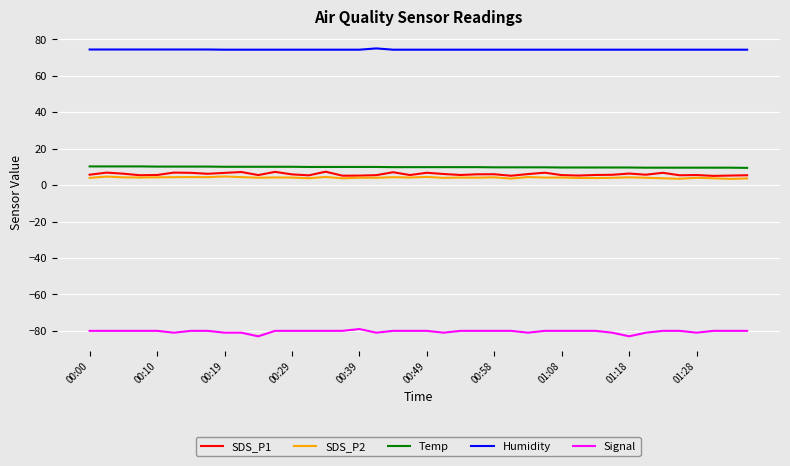

What is the lowest value of the Temp series?

9.5